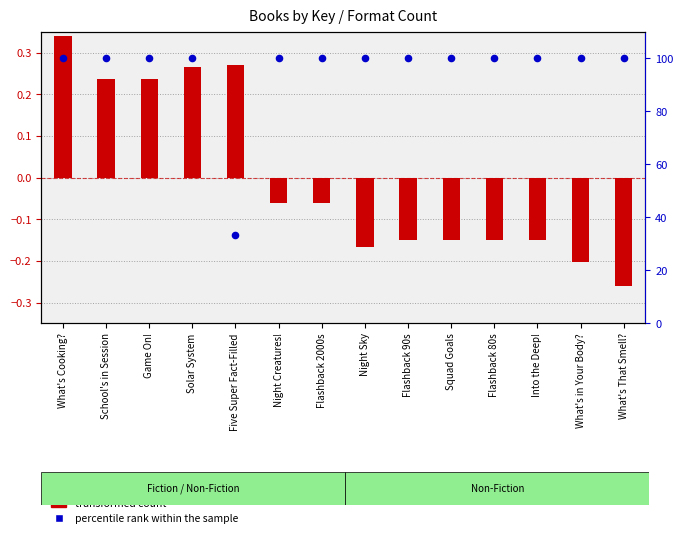

What are all the series names shown in the legend?

transformed count, percentile rank within the sample